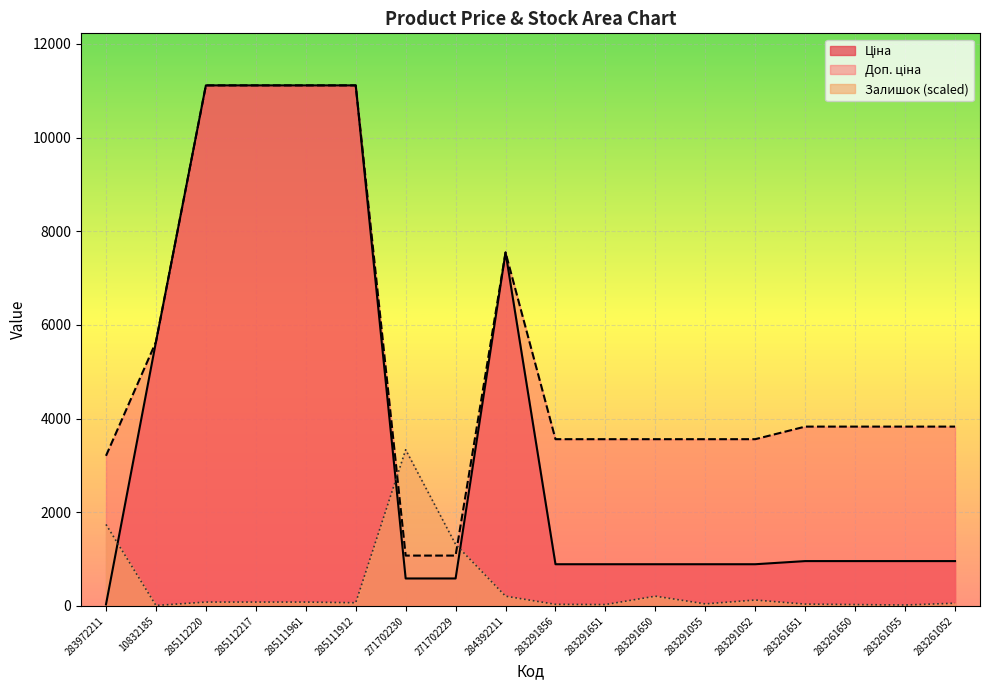

What is the sum of the Залишок values at 283291650 and 283291651?

236.8